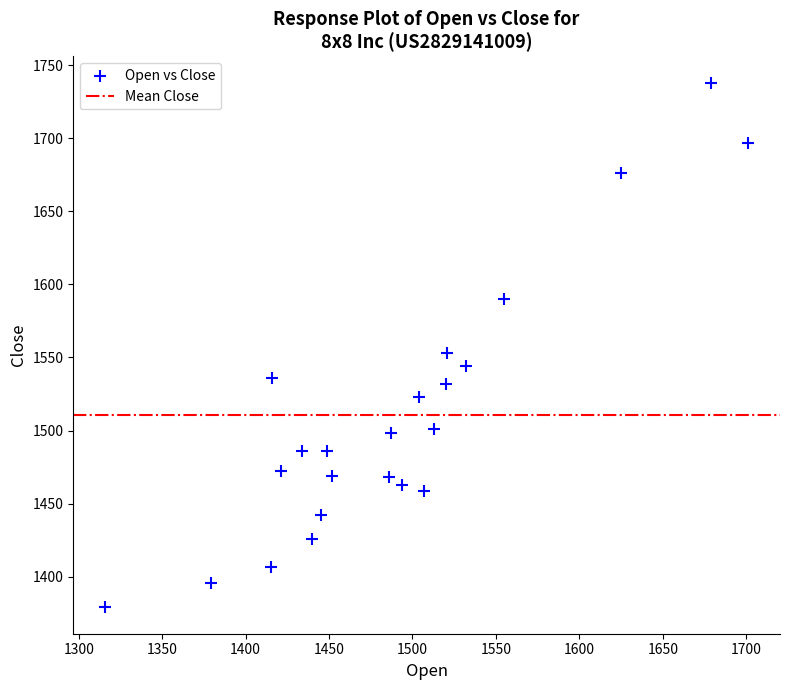

What Y value in the scatter plot is closest to 1558?

1553